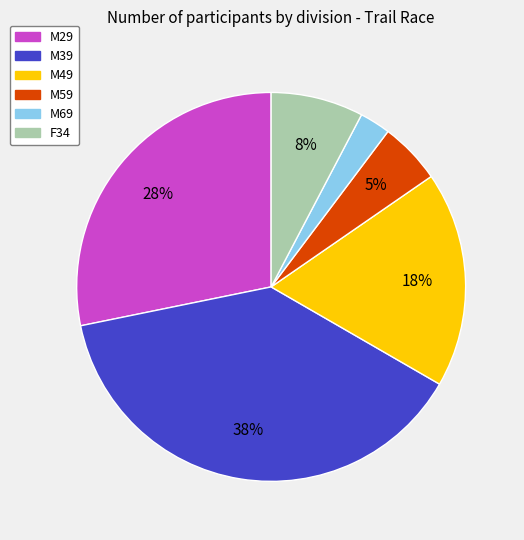

Which slice is the smallest?

M69